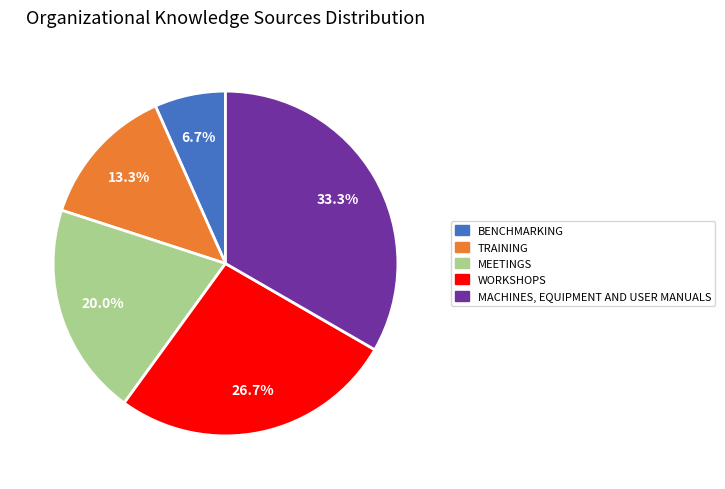

Count the number of slices in the pie.

5